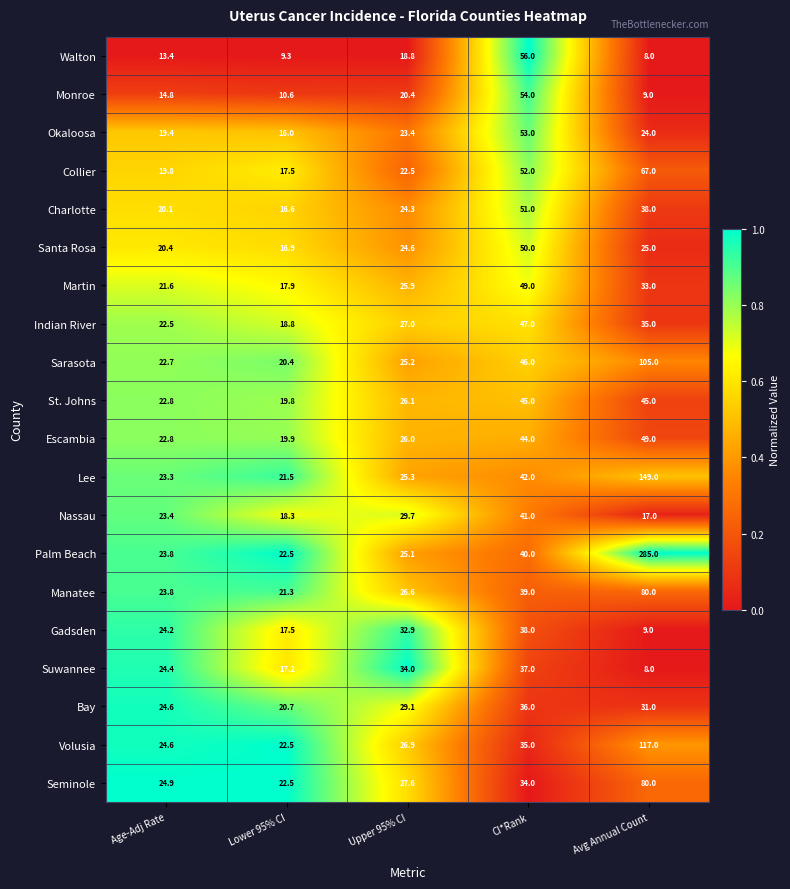

What is the highest value of the Volusia series?

117.0